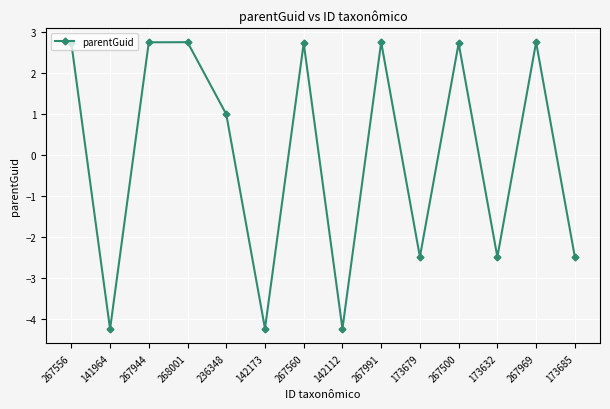

What is the sum of the values at 268001 and 267944?

5.5